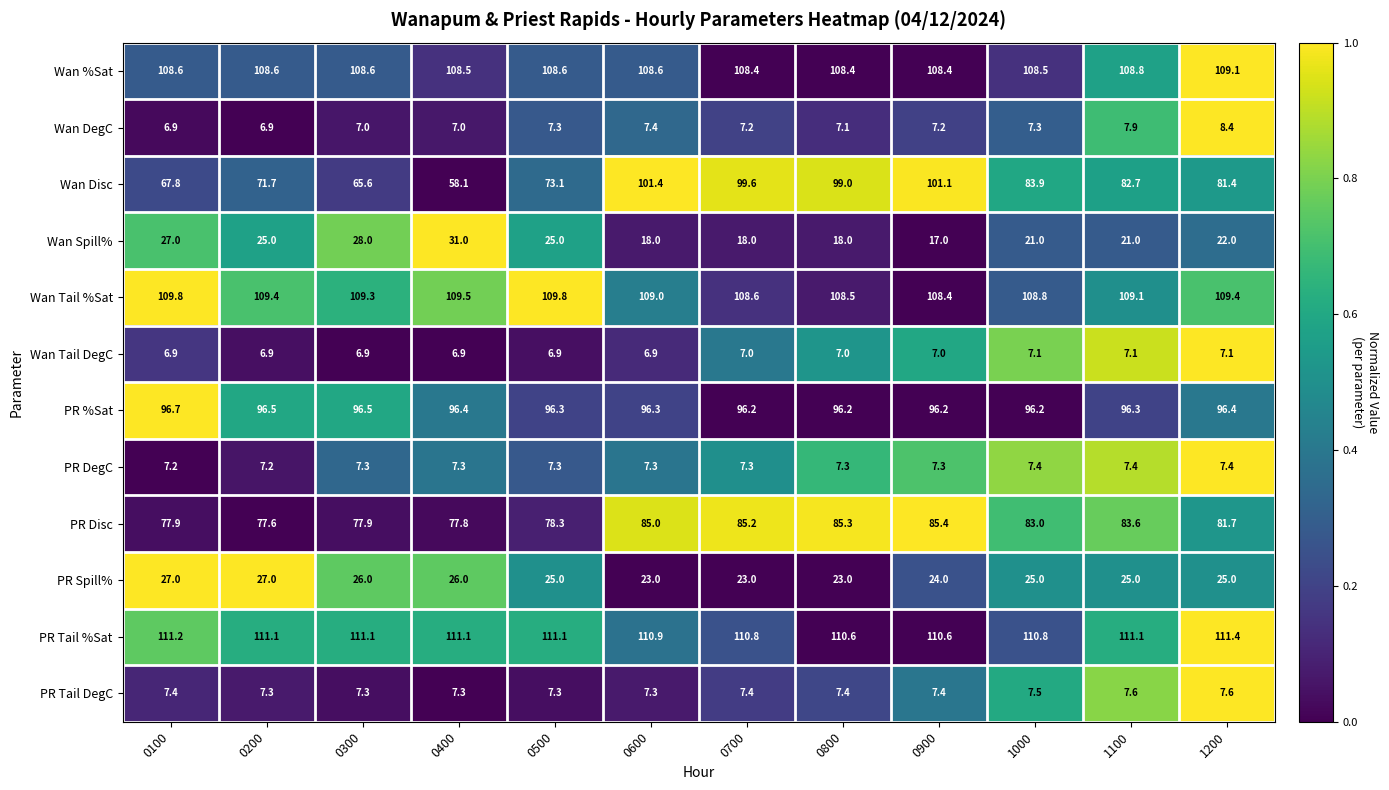

Is it true that Wan DegC equals 5.3 at 1100?

False